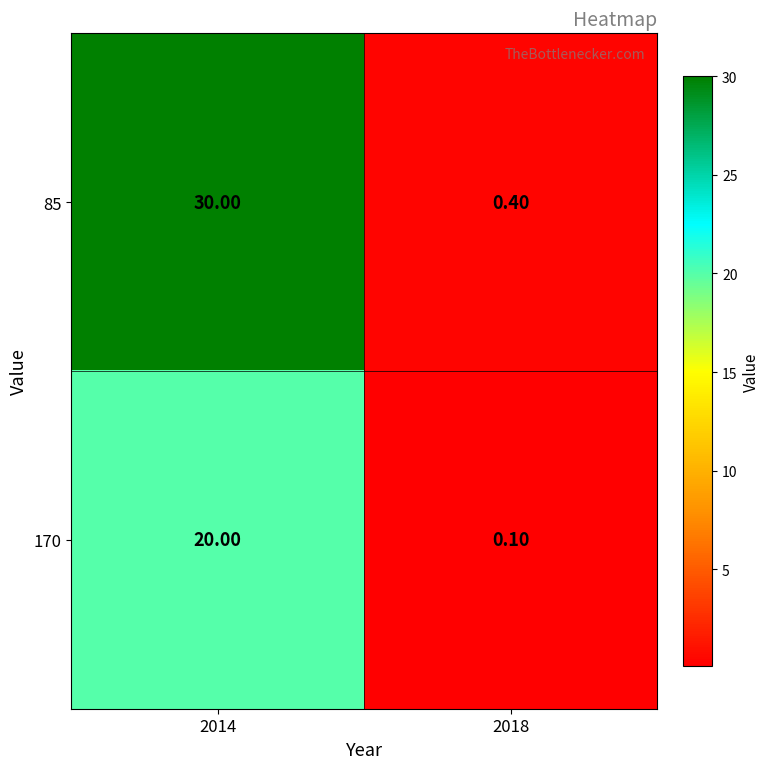

Which series changed the most between 2014 and 2018?

85